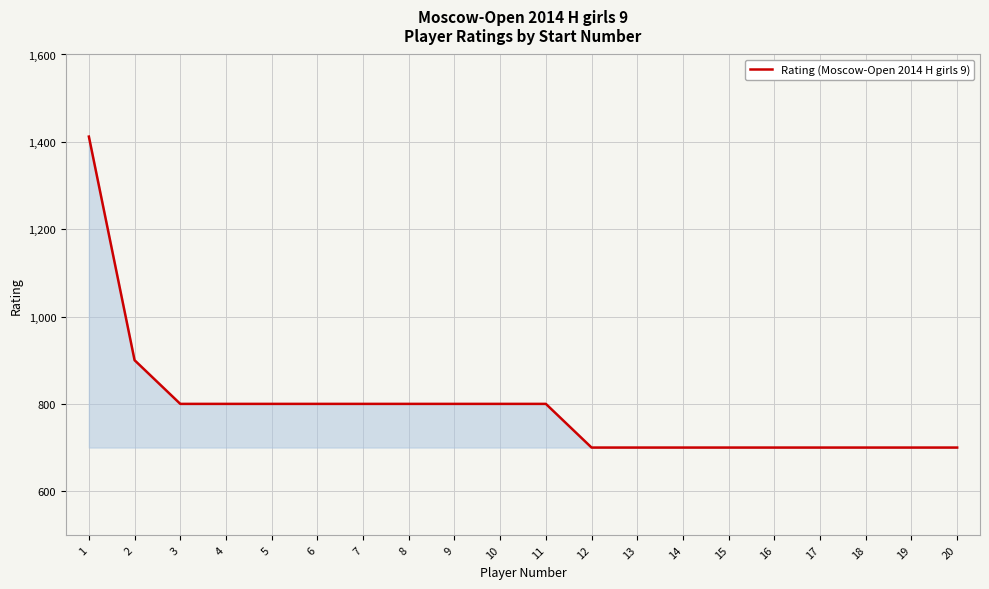

Reading right to left, list all the values displayed in this chart.

20=700	19=700	18=700	17=700	16=700	15=700	14=700	13=700	12=700	11=800	10=800	9=800	8=800	7=800	6=800	5=800	4=800	3=800	2=900	1=1412